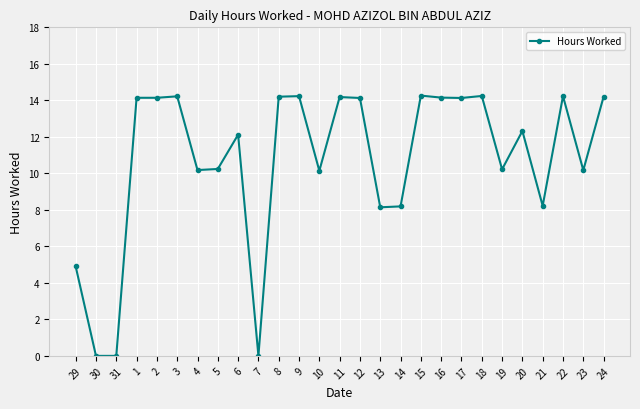

What position from the left is 9?

12